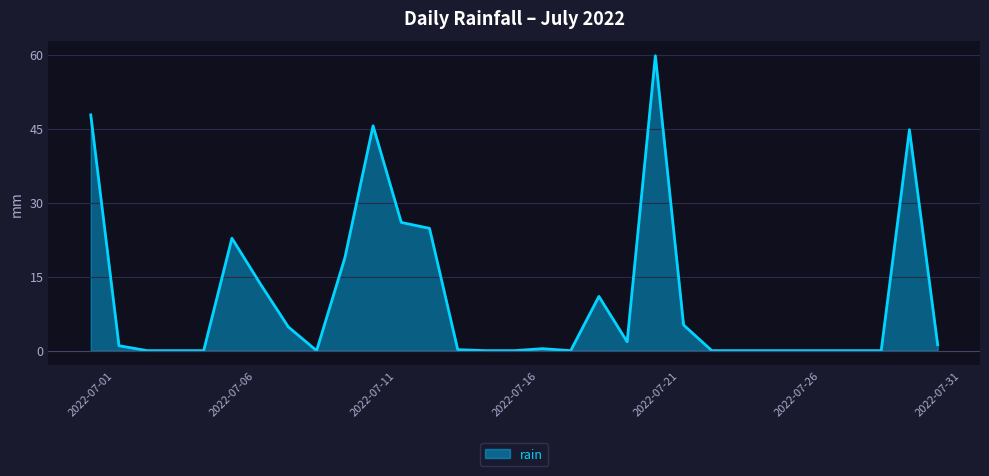

What is the difference between the maximum and minimum values?

59.8